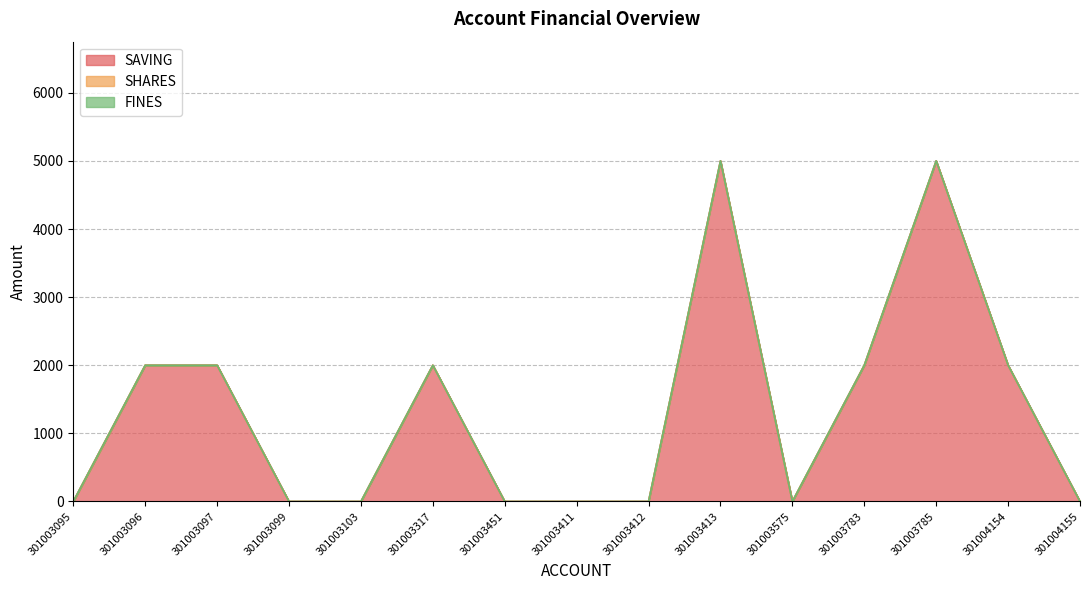

What are all the series names shown in the legend?

SAVING, SHARES, FINES